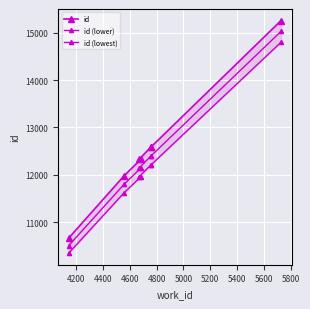

Does the chart display data point markers on the line(s)?

Yes